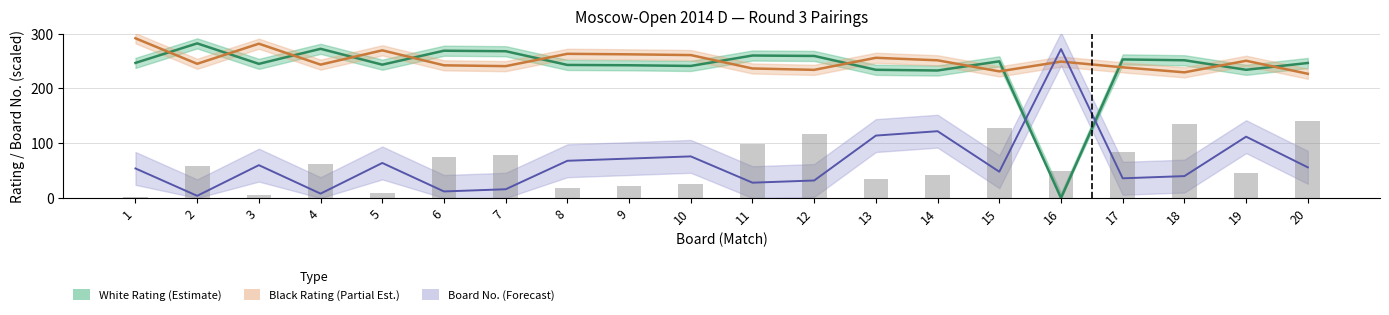

Rank the categories by White No value from highest to lowest.

16, 14, 13, 19, 10, 9, 8, 5, 3, 20, 1, 15, 18, 17, 12, 11, 7, 6, 4, 2